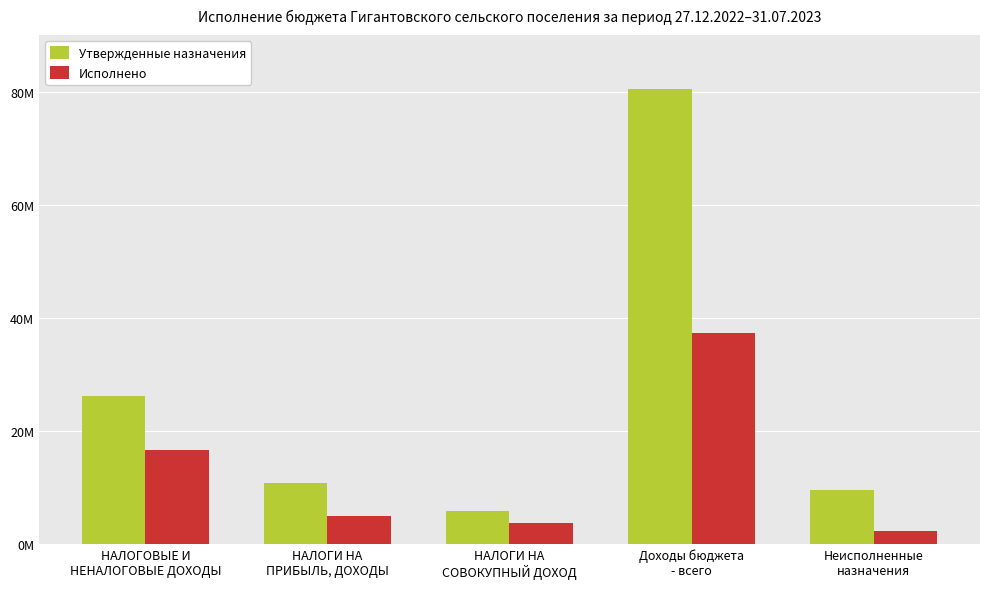

Is the value of Утвержденные назначения at НАЛОГИ НА
ПРИБЫЛЬ, ДОХОДЫ greater than the value of Исполнено at НАЛОГИ НА
ПРИБЫЛЬ, ДОХОДЫ?

Yes